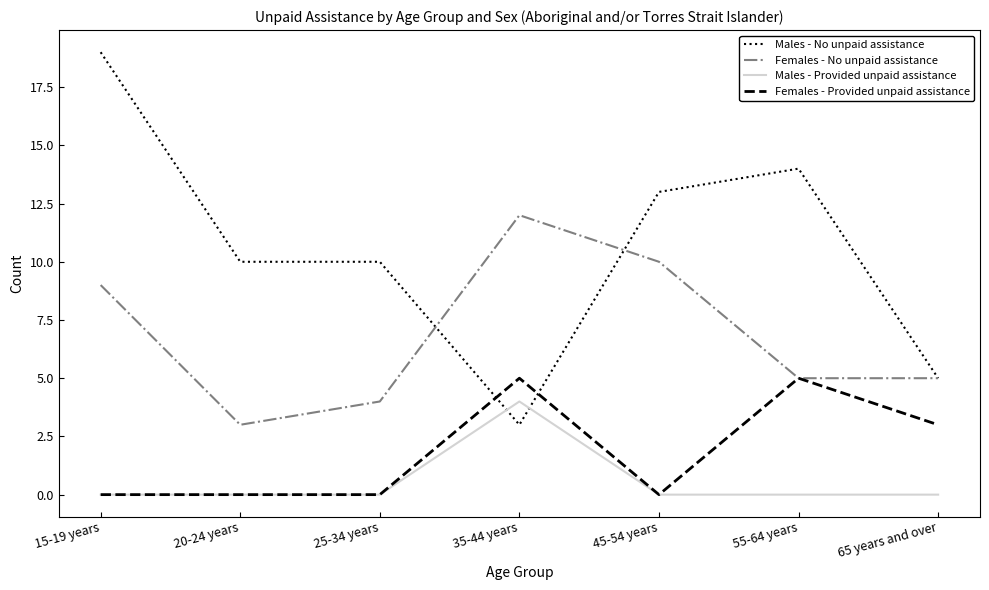

Which series has the largest total across all categories?

Males - No unpaid assistance